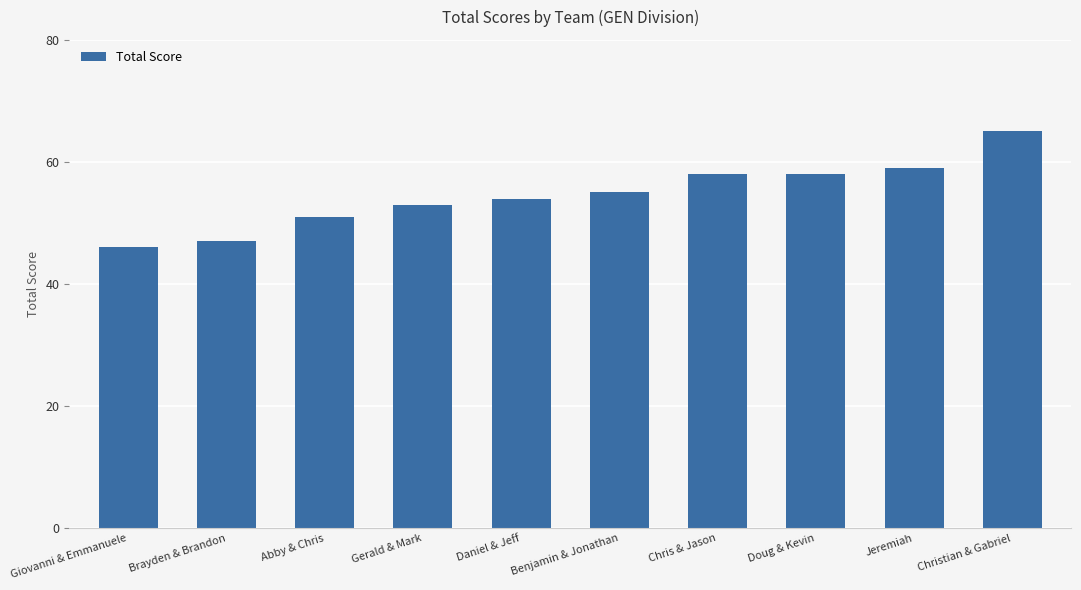

Are the bars horizontal?

No